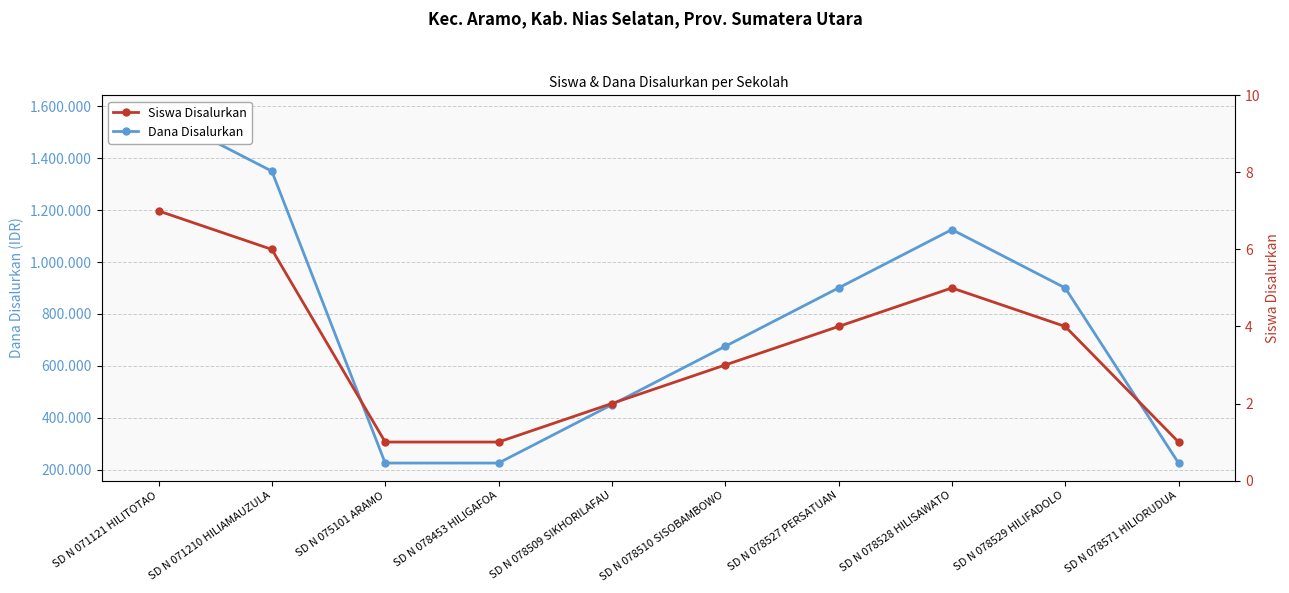

Rank the categories by Siswa Disalurkan value from highest to lowest.

SD N 071121 HILITOTAO, SD N 071210 HILIAMAUZULA, SD N 078528 HILISAWATO, SD N 078527 PERSATUAN, SD N 078529 HILIFADOLO, SD N 078510 SISOBAMBOWO, SD N 078509 SIKHORILAFAU, SD N 075101 ARAMO, SD N 078453 HILIGAFOA, SD N 078571 HILIORUDUA